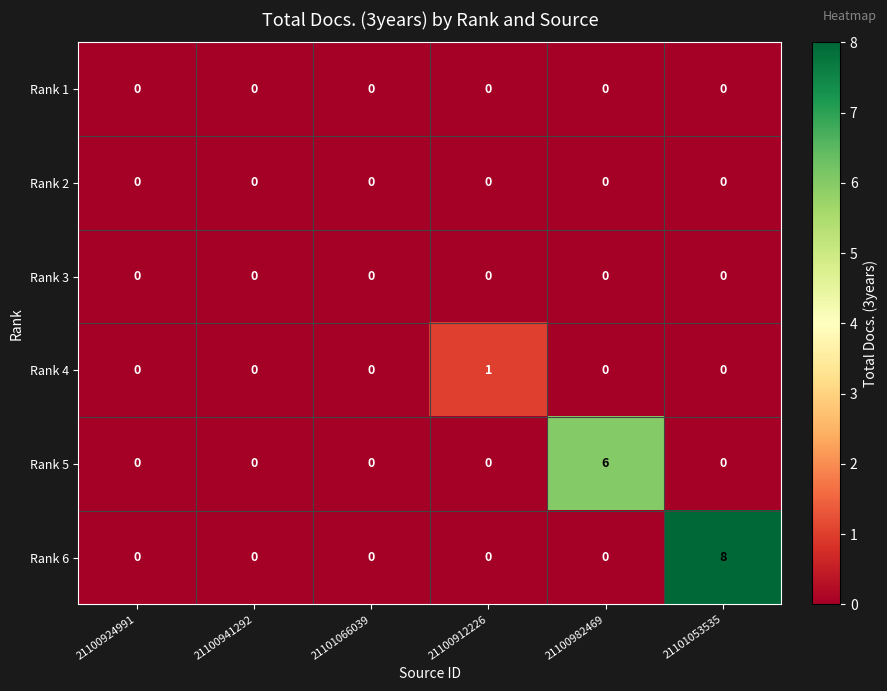

Which series has the largest total across all categories?

Rank 6